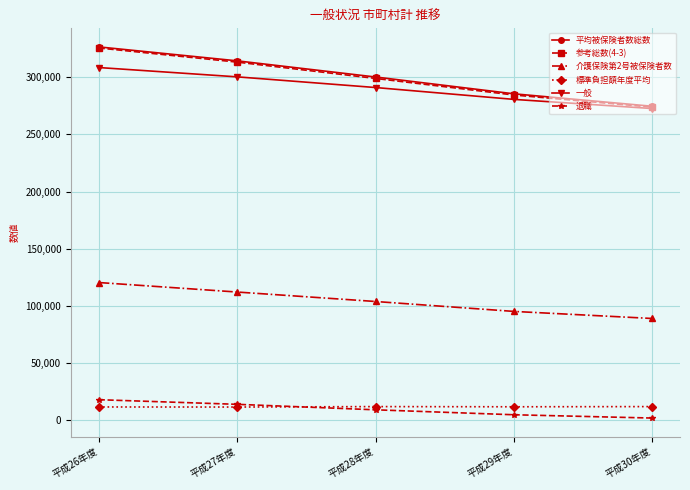

The value of 退職 at 平成28年度 is 9204. True or false?

True